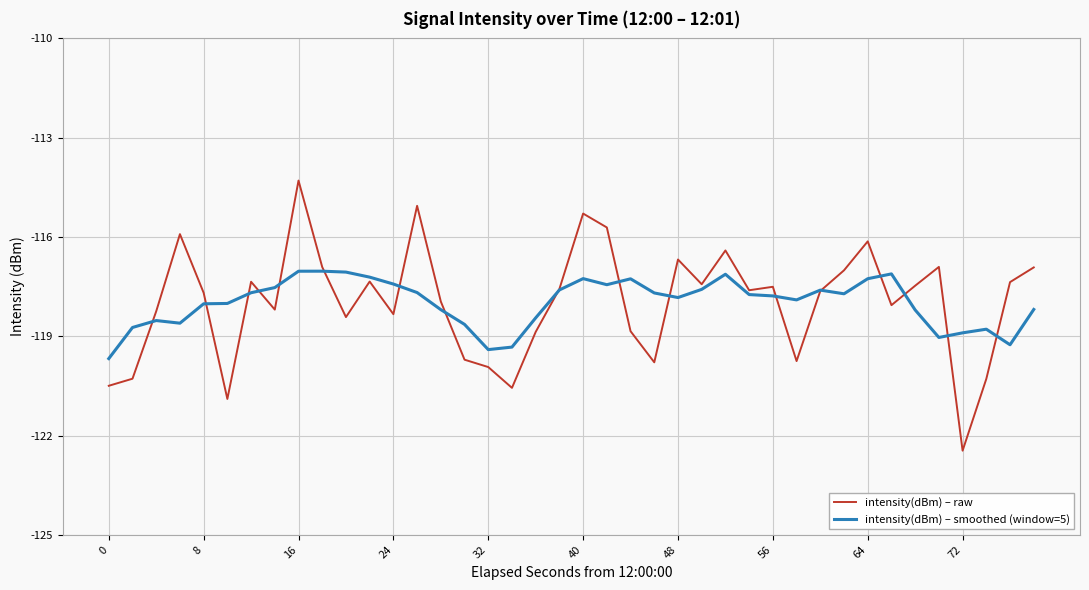

What are all the series names shown in the legend?

intensity(dBm) – raw, intensity(dBm) – smoothed (window=5)